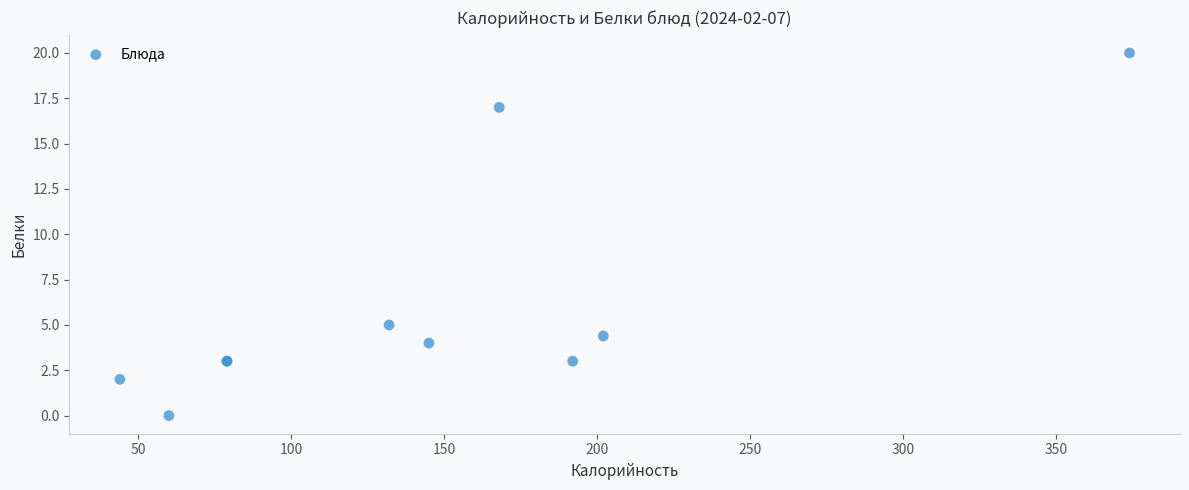

What Y value in the scatter plot is closest to 10?

5.0